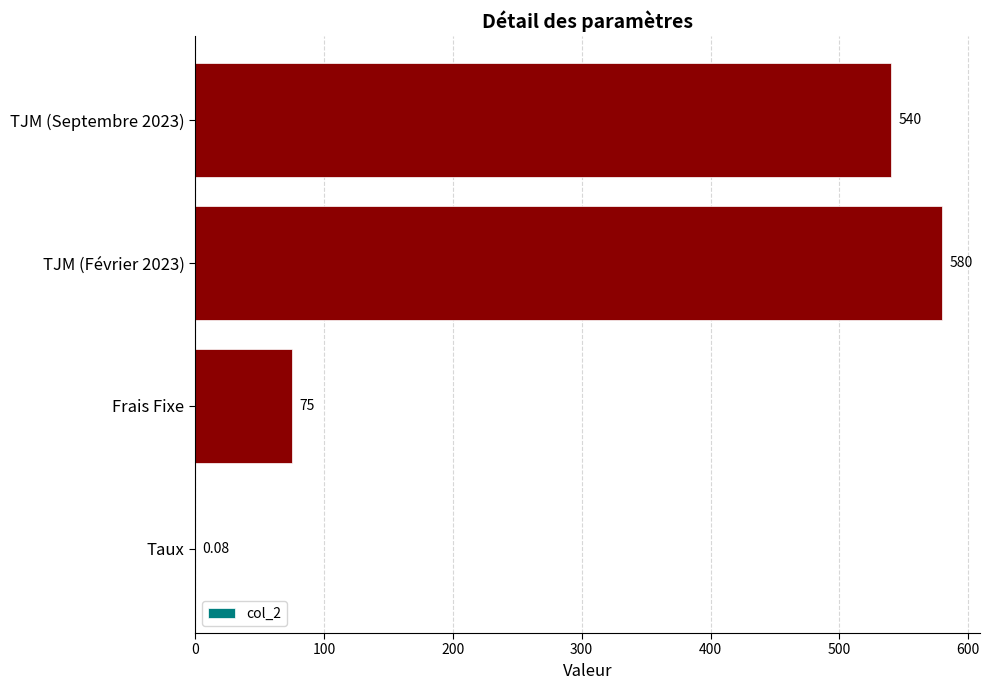

How many series are shown in this chart?

1